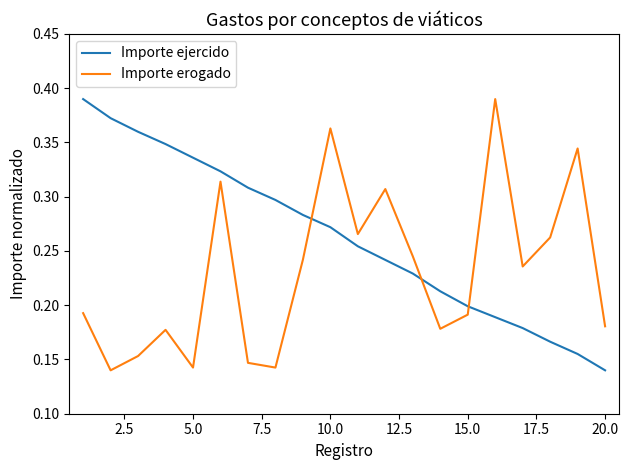

Rank the series by their average value, from lowest to highest.

Importe erogado, Importe ejercido